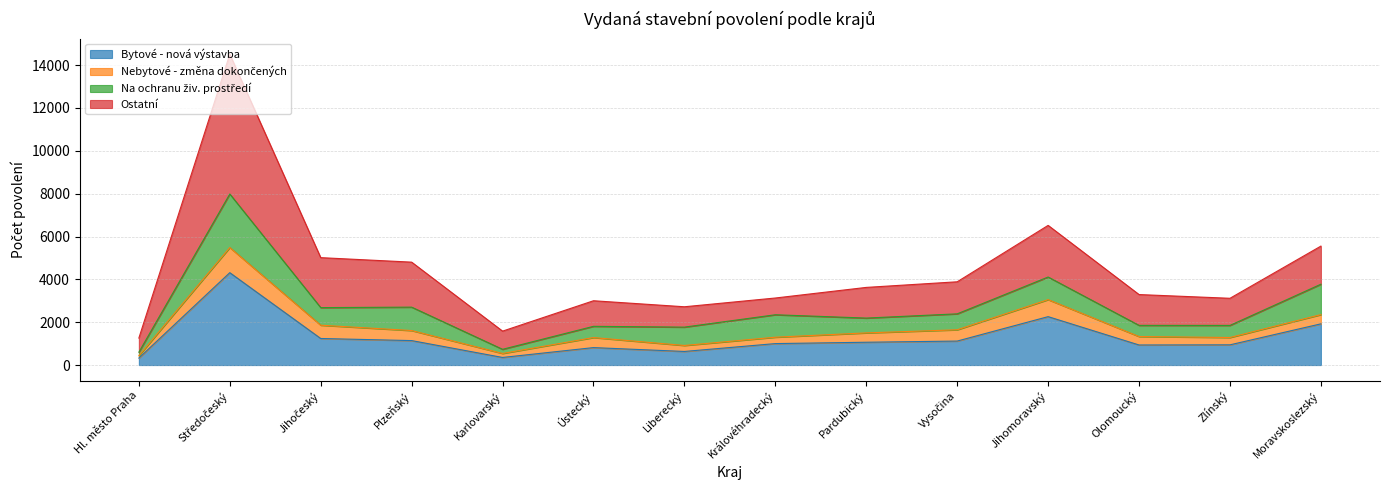

Is it true that Bytové - nová výstavba equals 4312 at Středočeský?

True